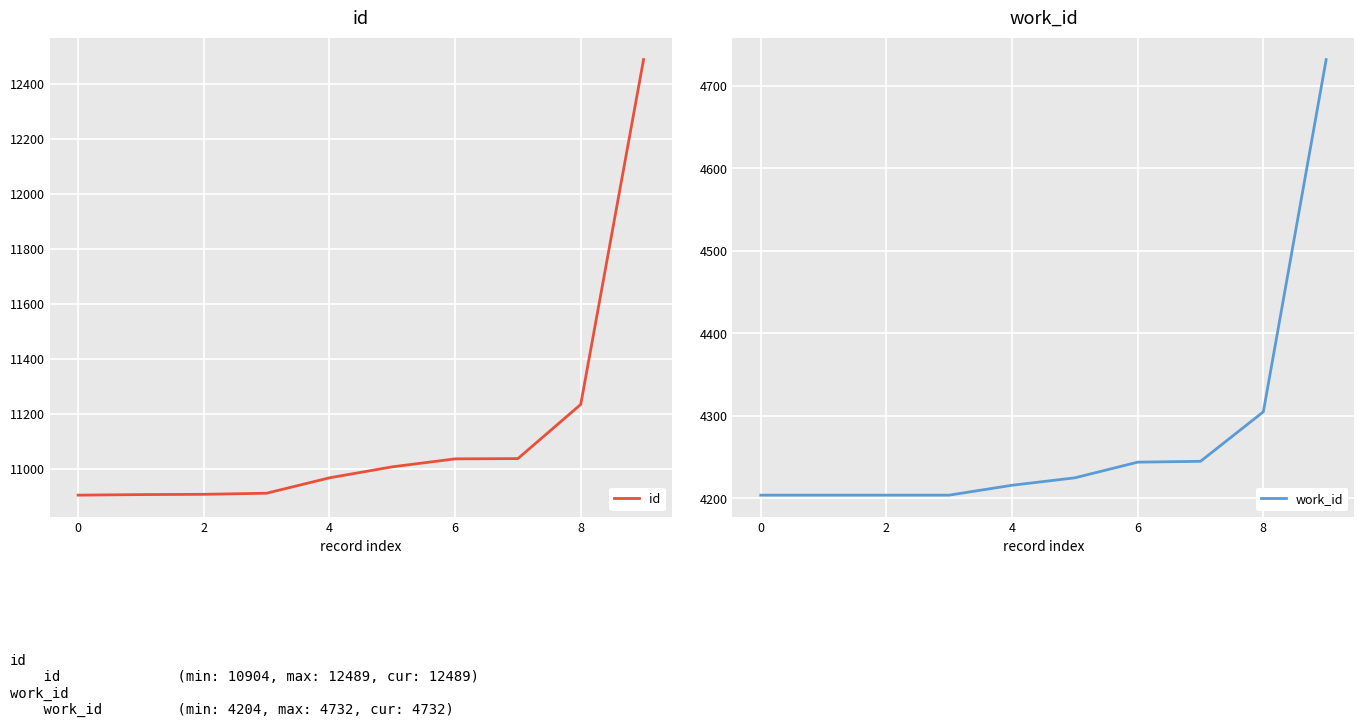

True or false: work_id and id intersect in this chart.

False